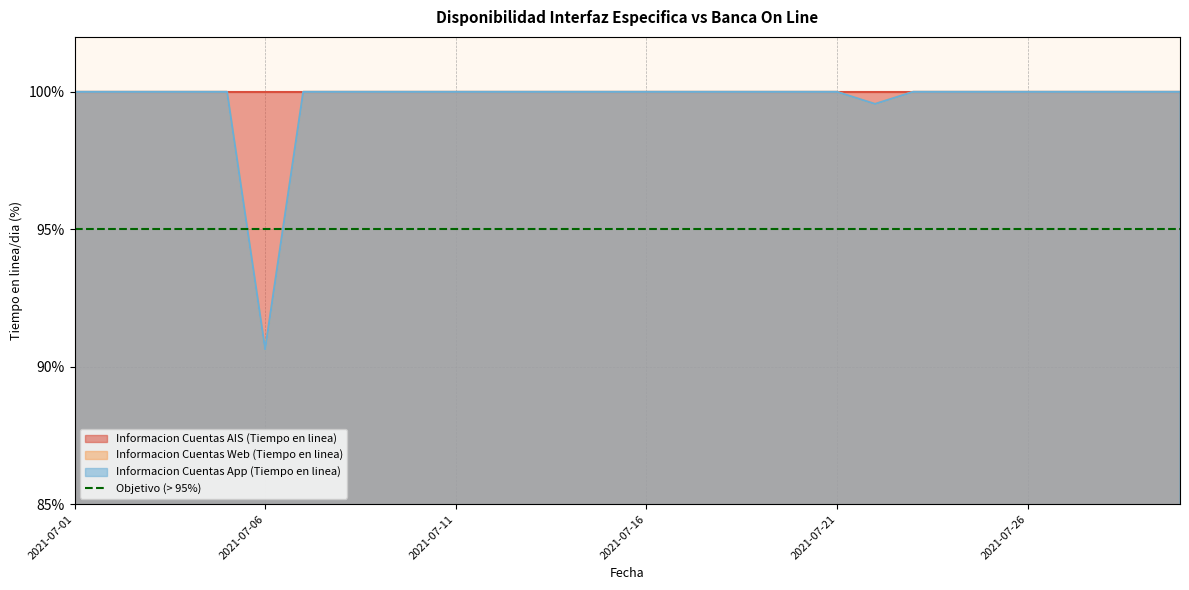

Which series has the largest total across all categories?

Informacion Cuentas Web (Tiempo en linea)